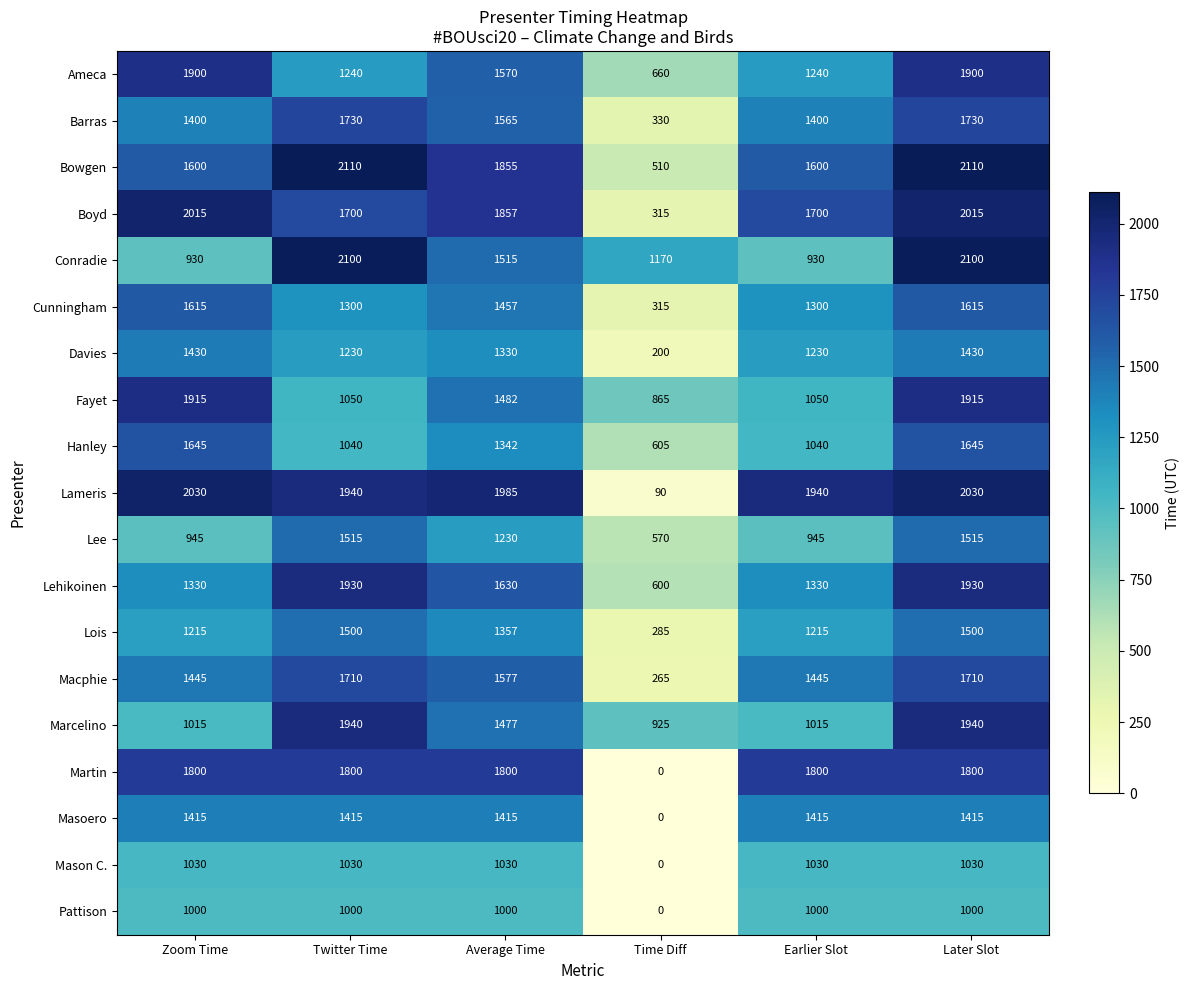

At which category is the sum across all series the highest?

Later Slot